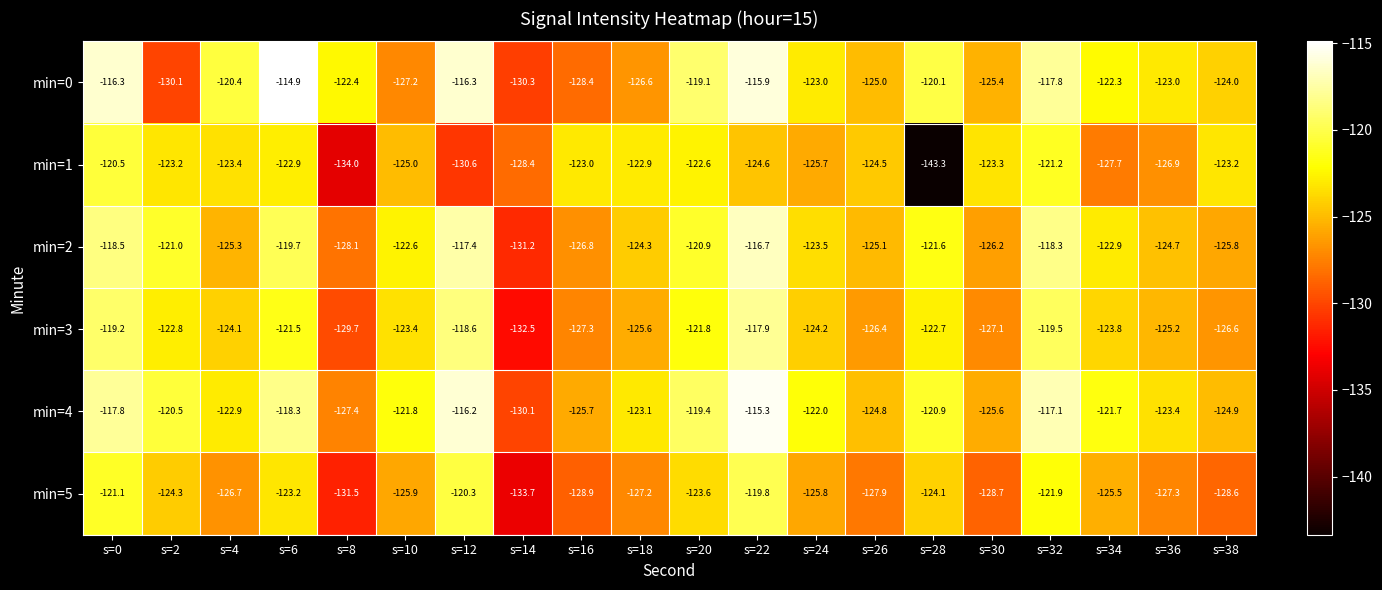

Which series has the largest total across all categories?

min=4